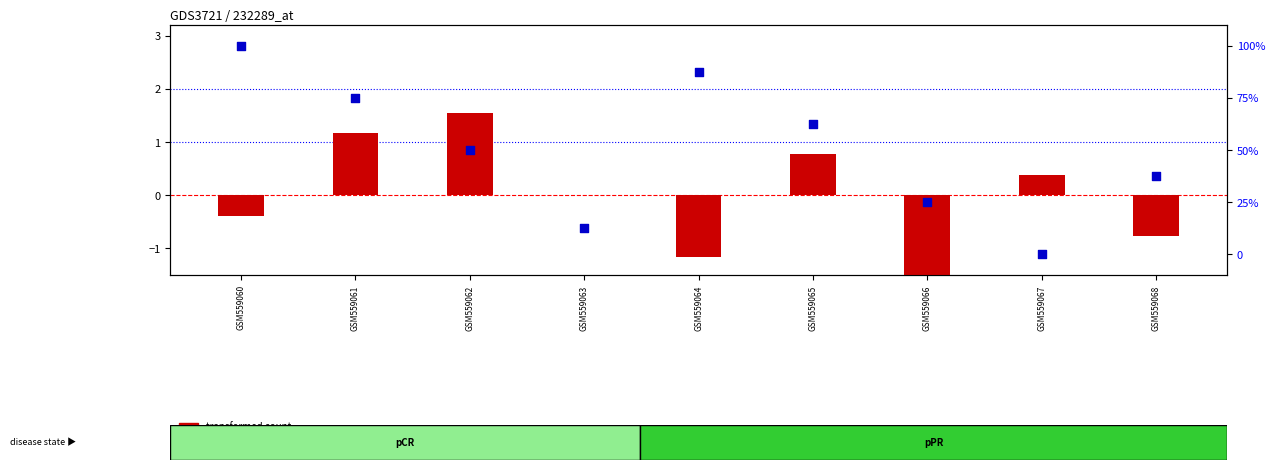

Which series reaches the maximum Y coordinate?

percentile rank within the sample